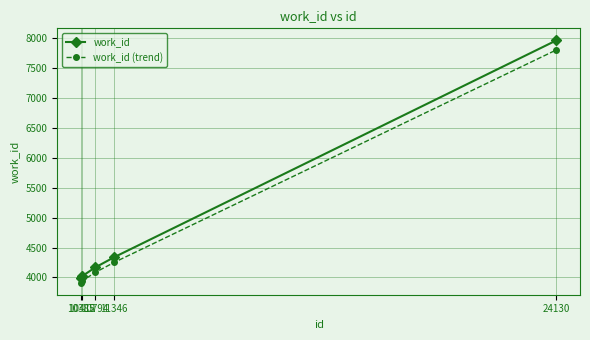

What is the difference between the work_id values at 24130 and 10412?

3937.0